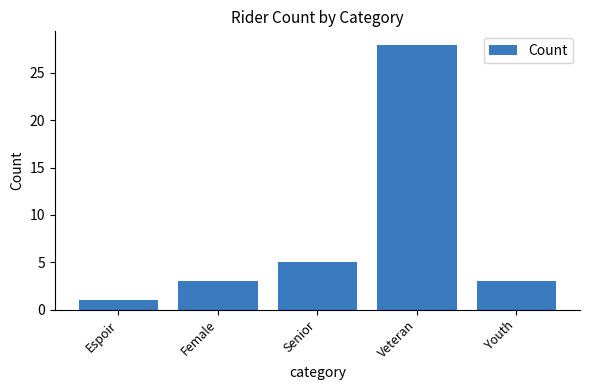

What position from the right is Senior?

3